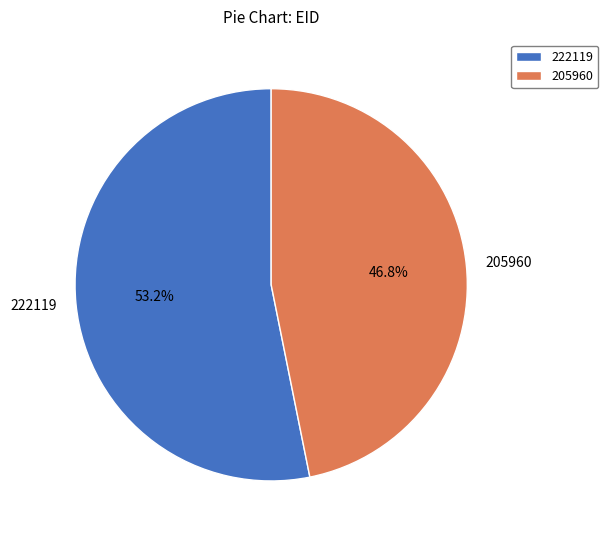

Which slice is the largest?

222119